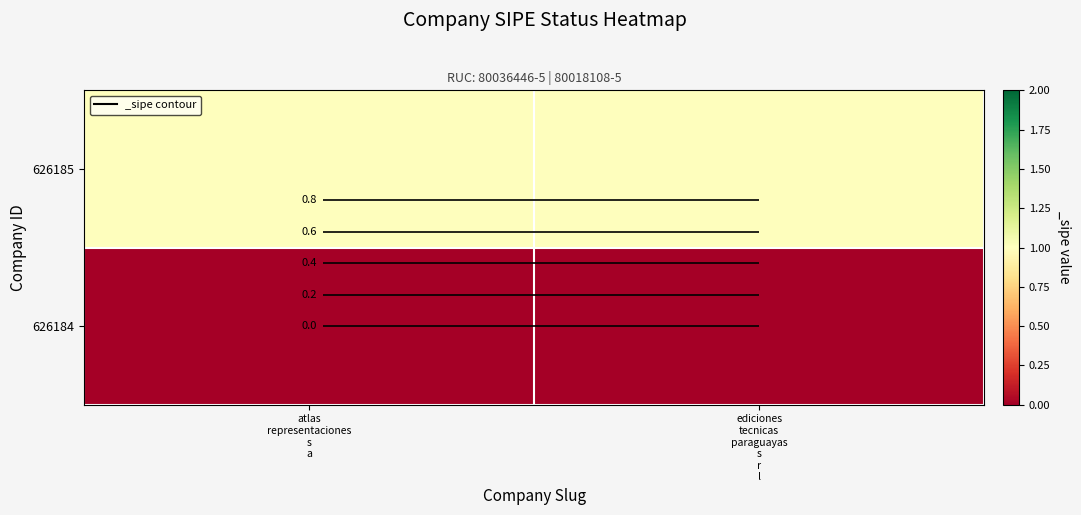

Rank the series at atlas representaciones s a from lowest to highest value.

626184, 626185